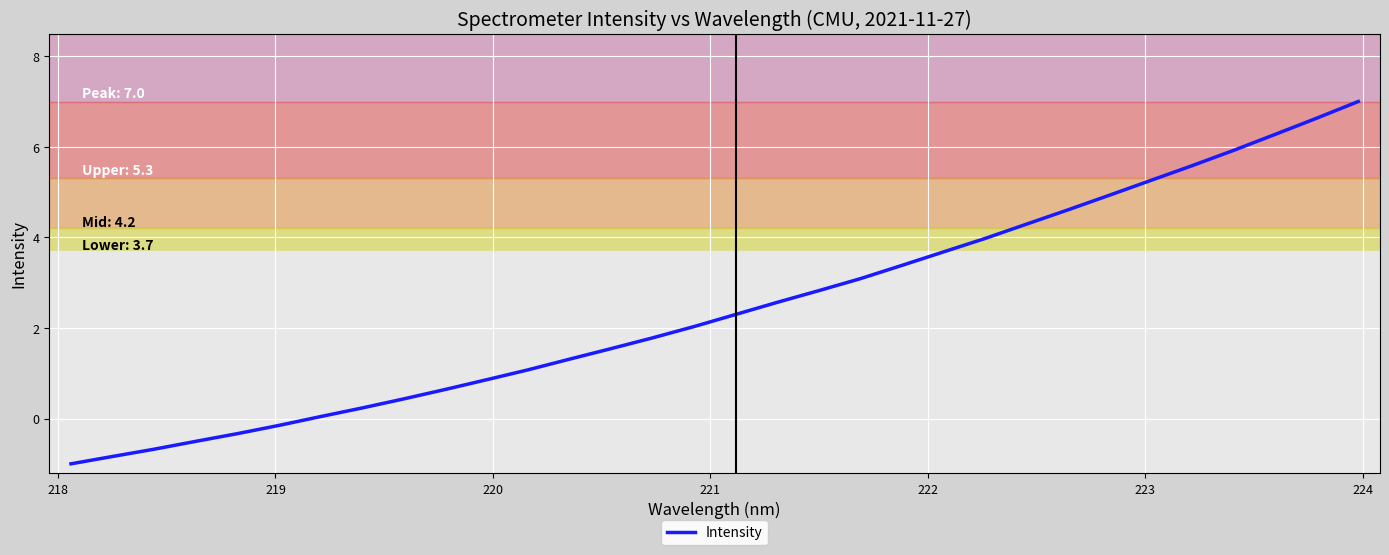

True or false: the data has more than 2 interior local peaks.

False